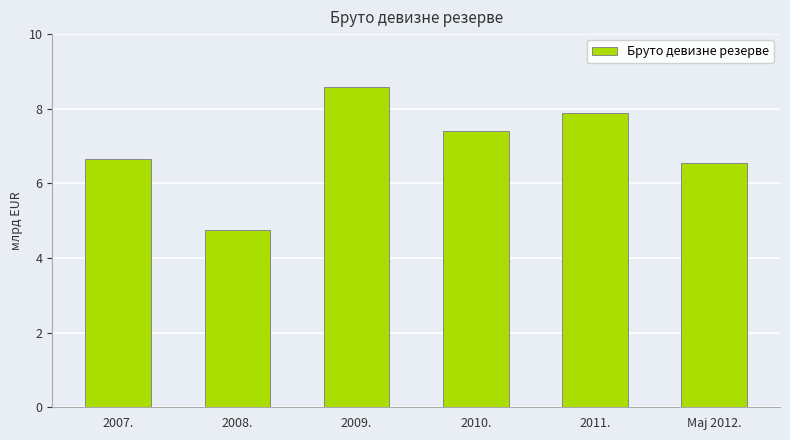

How many bars are there in total?

6